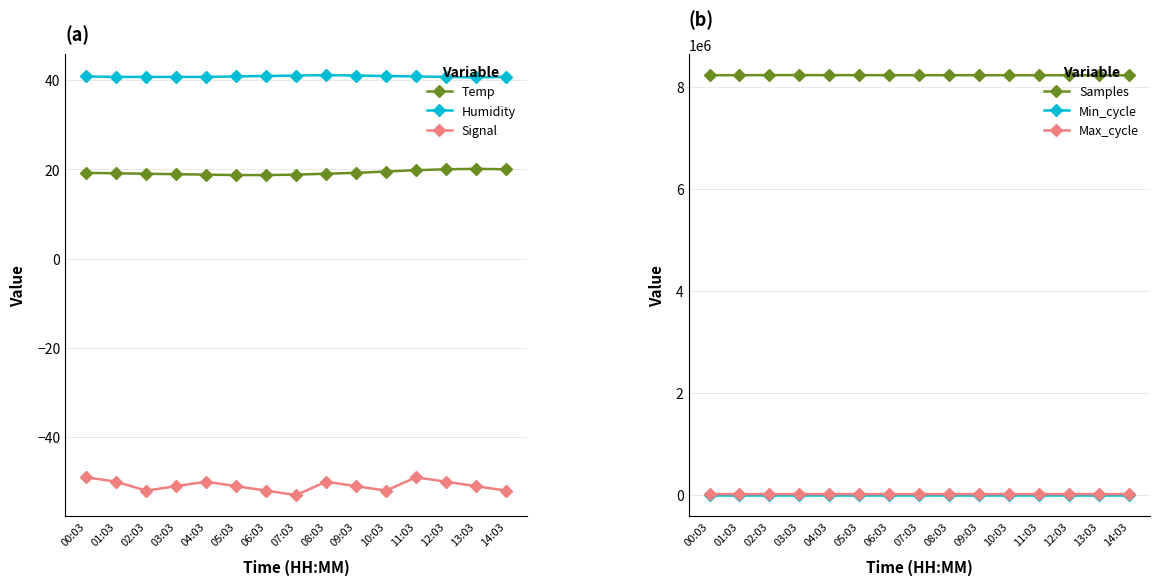

Reading left to right, what are all the values shown in this chart?

Temp: 00:03=19.2	01:03=19.1	02:03=19.0	03:03=18.9	04:03=18.8	05:03=18.7	06:03=18.7	07:03=18.8	08:03=19.0	09:03=19.2	10:03=19.5	11:03=19.8	12:03=20.0	13:03=20.1	14:03=20.0
Humidity: 00:03=40.8	01:03=40.7	02:03=40.7	03:03=40.7	04:03=40.7	05:03=40.8	06:03=40.9	07:03=41.0	08:03=41.1	09:03=41.0	10:03=40.9	11:03=40.8	12:03=40.7	13:03=40.6	14:03=40.7
Signal: 00:03=-49.0	01:03=-50.0	02:03=-52.0	03:03=-51.0	04:03=-50.0	05:03=-51.0	06:03=-52.0	07:03=-53.0	08:03=-50.0	09:03=-51.0	10:03=-52.0	11:03=-49.0	12:03=-50.0	13:03=-51.0	14:03=-52.0
Samples: 00:03=8233713.0	01:03=8234809.0	02:03=8236405.0	03:03=8236345.0	04:03=8235900.0	05:03=8235500.0	06:03=8235100.0	07:03=8234800.0	08:03=8234500.0	09:03=8234200.0	10:03=8234000.0	11:03=8233800.0	12:03=8233600.0	13:03=8233500.0	14:03=8233400.0
Min_cycle: 00:03=28.0	01:03=28.0	02:03=28.0	03:03=28.0	04:03=28.0	05:03=28.0	06:03=28.0	07:03=28.0	08:03=28.0	09:03=28.0	10:03=28.0	11:03=28.0	12:03=28.0	13:03=28.0	14:03=28.0
Max_cycle: 00:03=19921.0	01:03=19914.0	02:03=19918.0	03:03=19914.0	04:03=19921.0	05:03=19914.0	06:03=19924.0	07:03=19913.0	08:03=19914.0	09:03=19914.0	10:03=19921.0	11:03=19918.0	12:03=19914.0	13:03=19914.0	14:03=19921.0